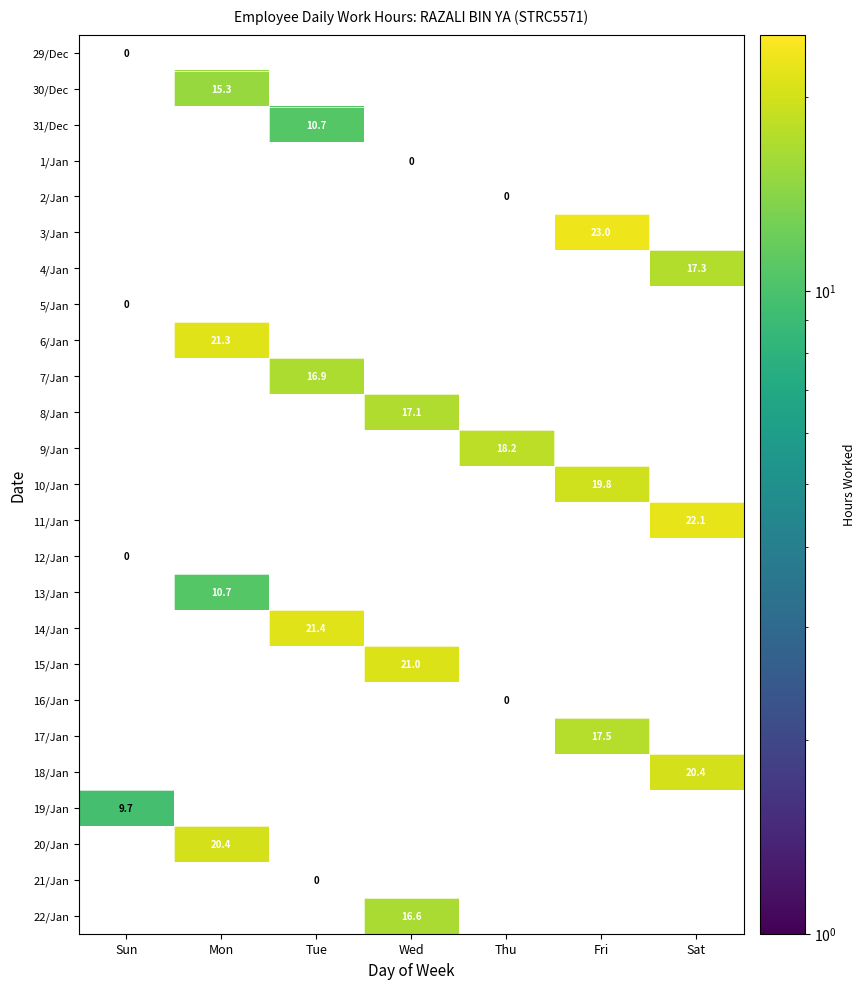

How many data points does each series have?

7